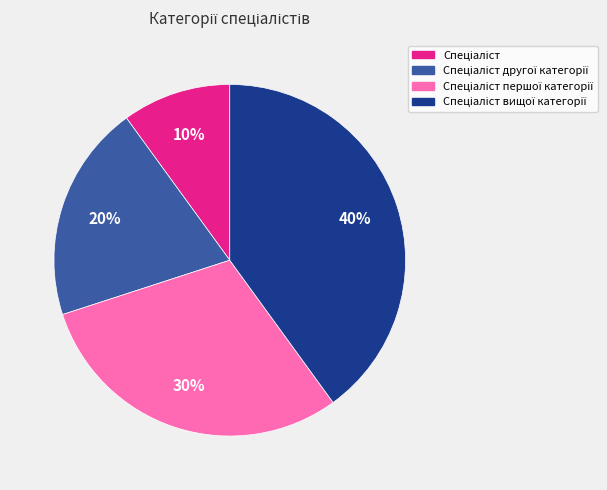

Is there a majority slice in this chart?

No